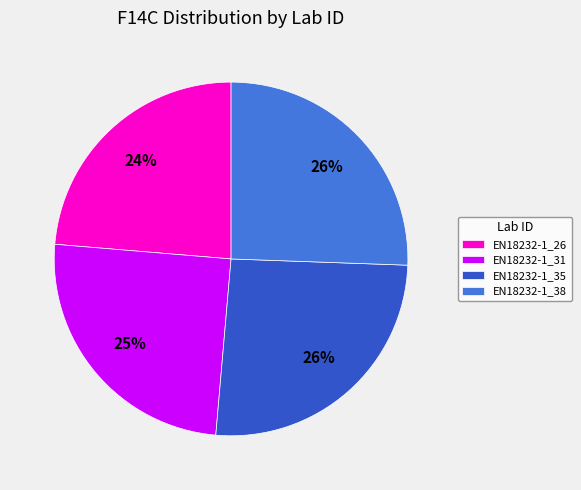

True or false: EN18232-1_38 accounts for 26% of the total.

True